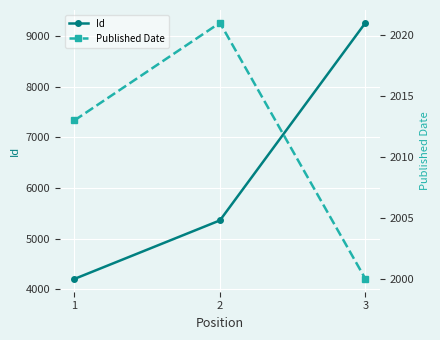

Reading left to right, transcribe all the data shown in this chart.

Id: 1=4202	2=5358	3=9260
Published Date: 1=2013	2=2021	3=2000